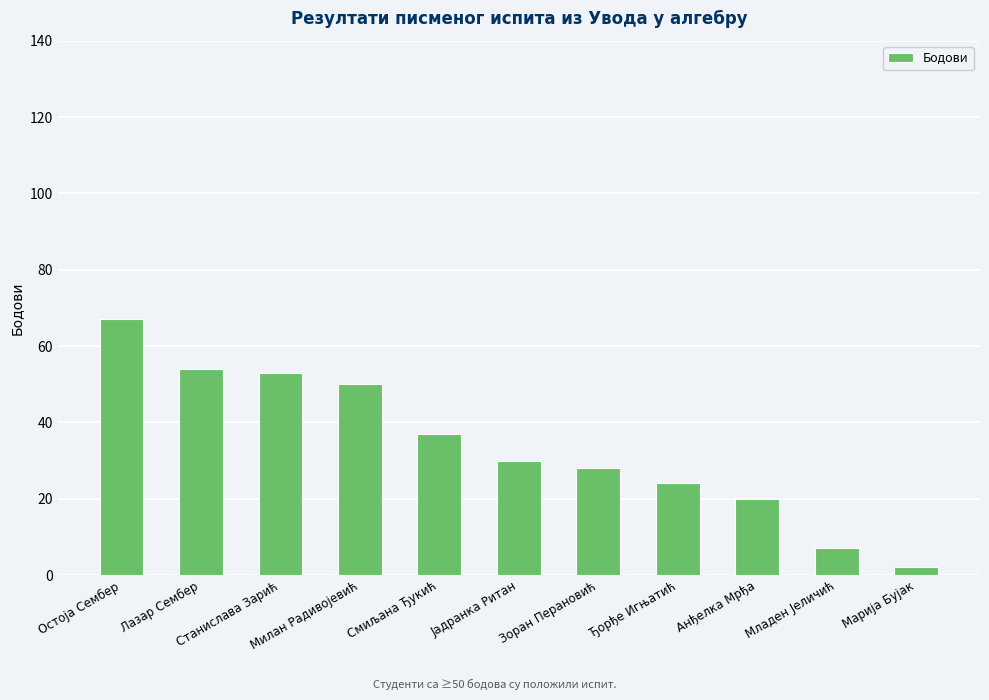

What is the difference between the values at Ђорђе Игњатић and Марија Бујак?

22